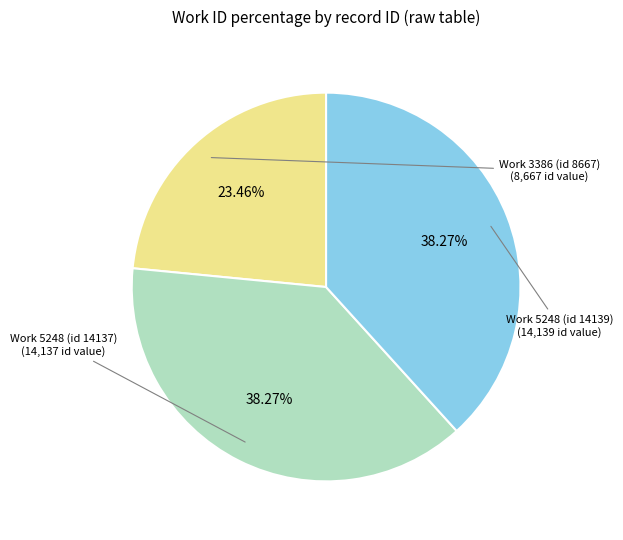

Which has a higher value, Work 5248 (id 14139) or Work 3386 (id 8667)?

Work 5248 (id 14139)